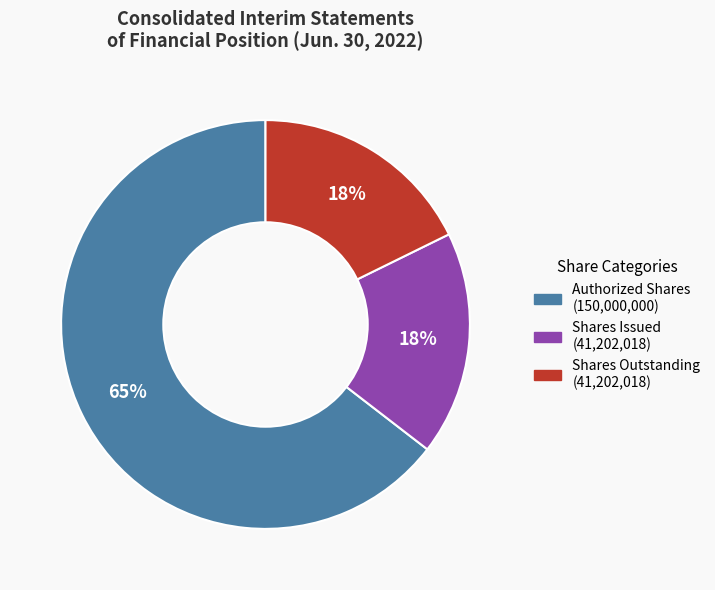

Does any single category account for the majority?

Yes